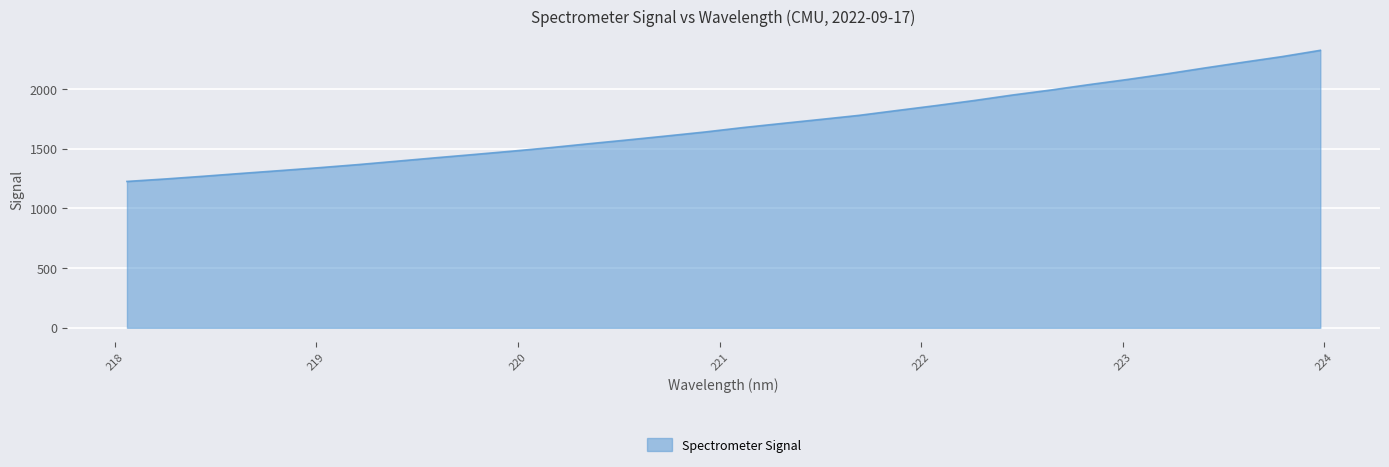

What is the difference between the maximum and minimum values?

1099.0